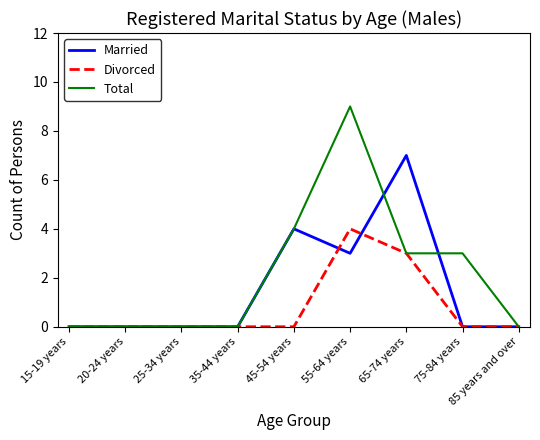

What position from the right is 85 years and over?

1